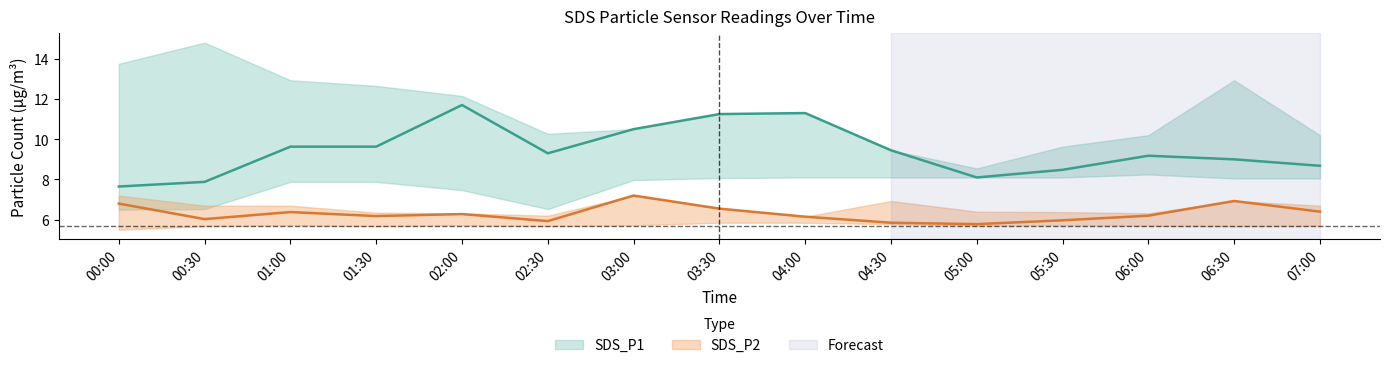

Which label corresponds to the largest value in the chart?

2022/03/26 00:30